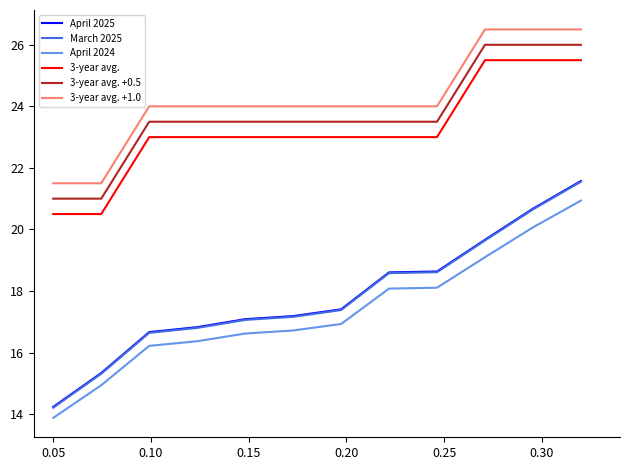

Count the number of categories in the chart.

12